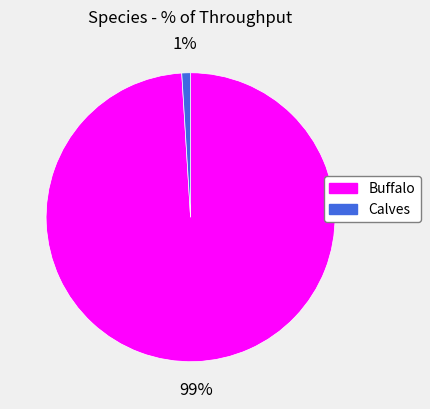

Is there any slice that represents more than half of the pie?

Yes